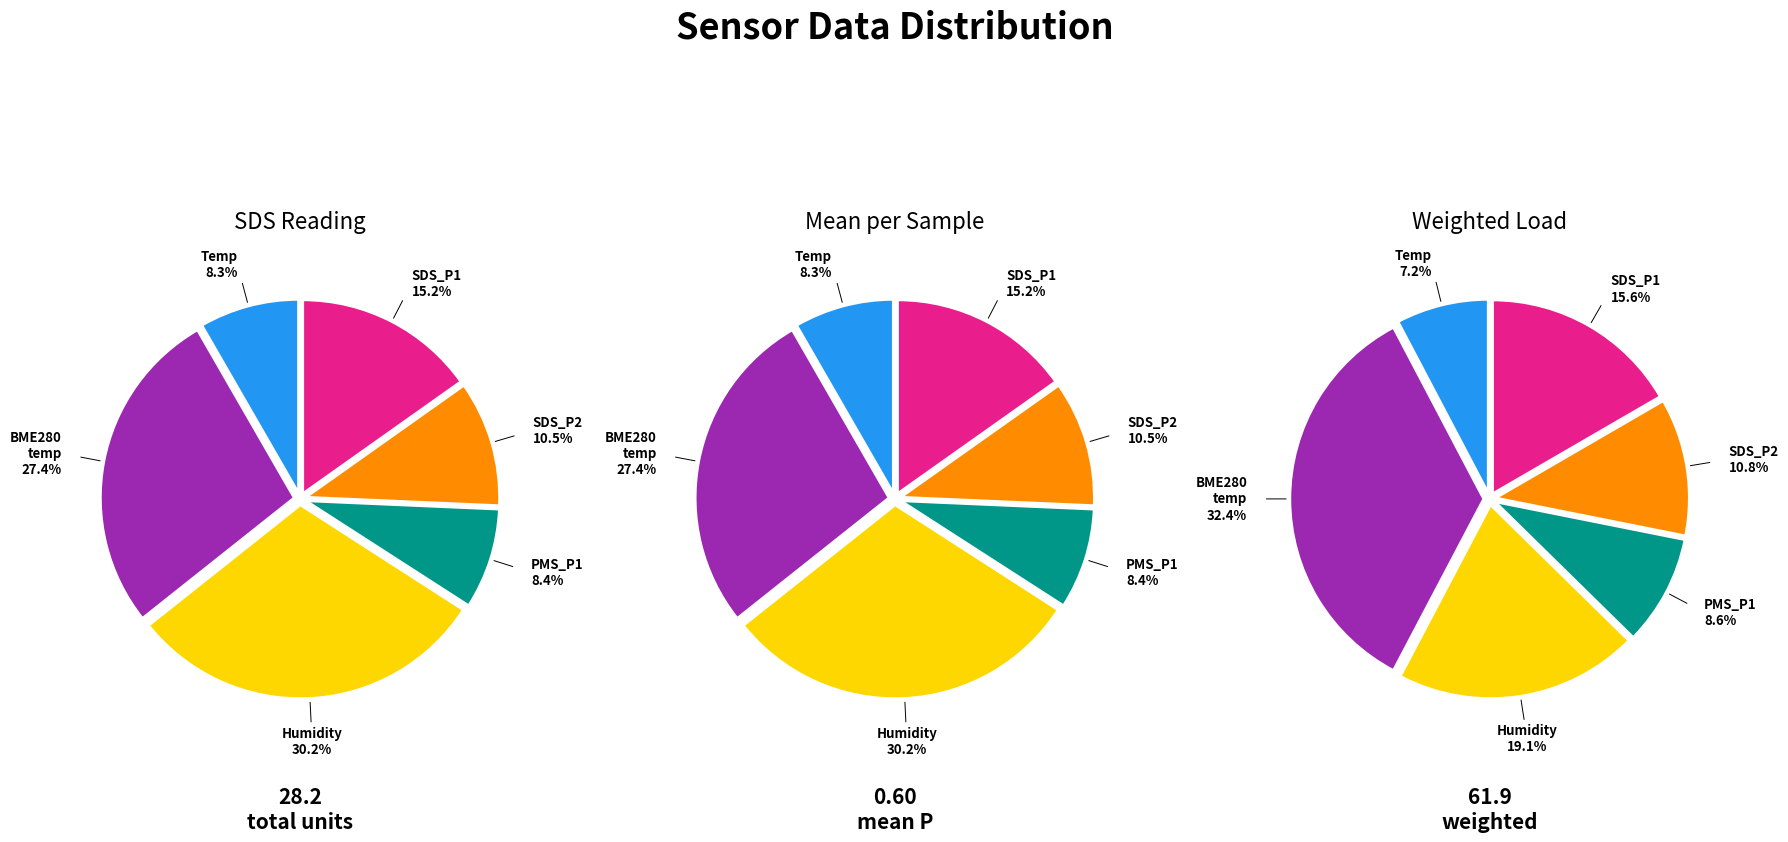

Between SDS_P2 and 34, which is larger?

34